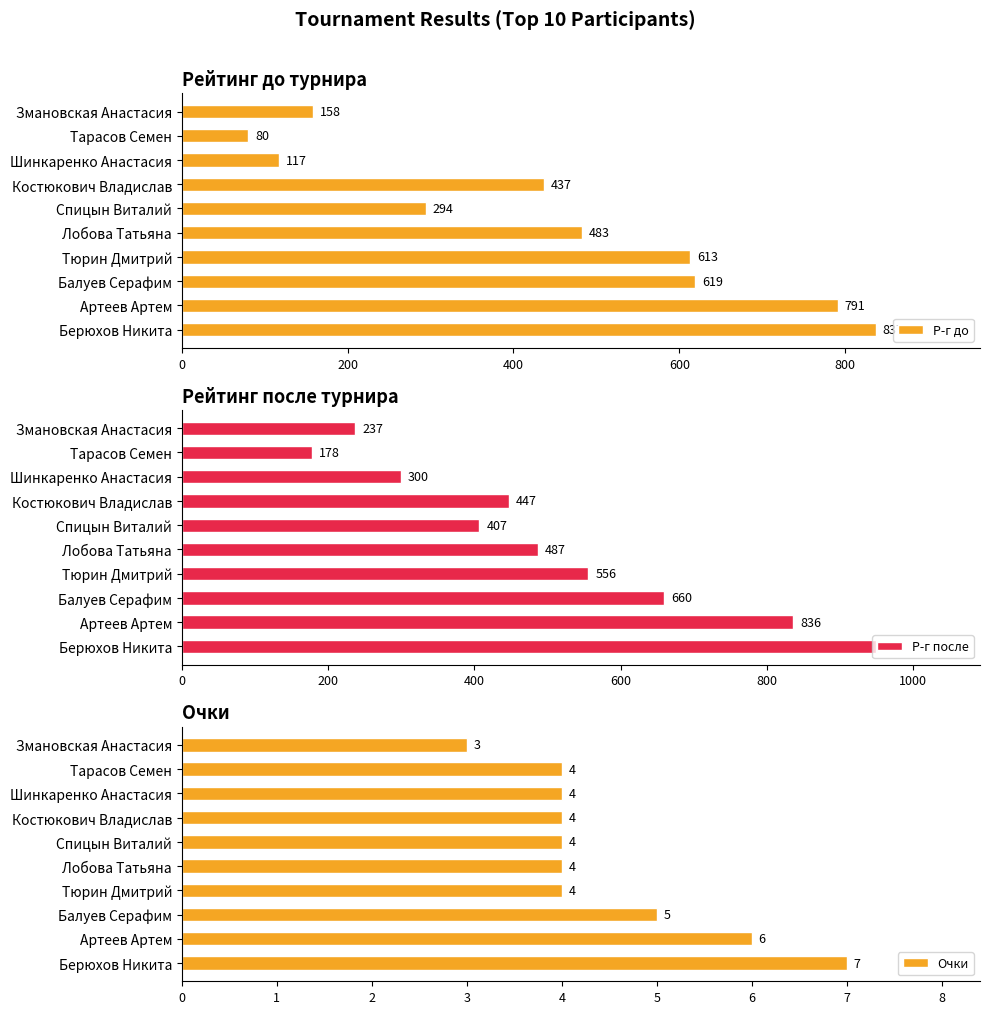

What is the difference between the second highest and second lowest values in the Очки series?

2